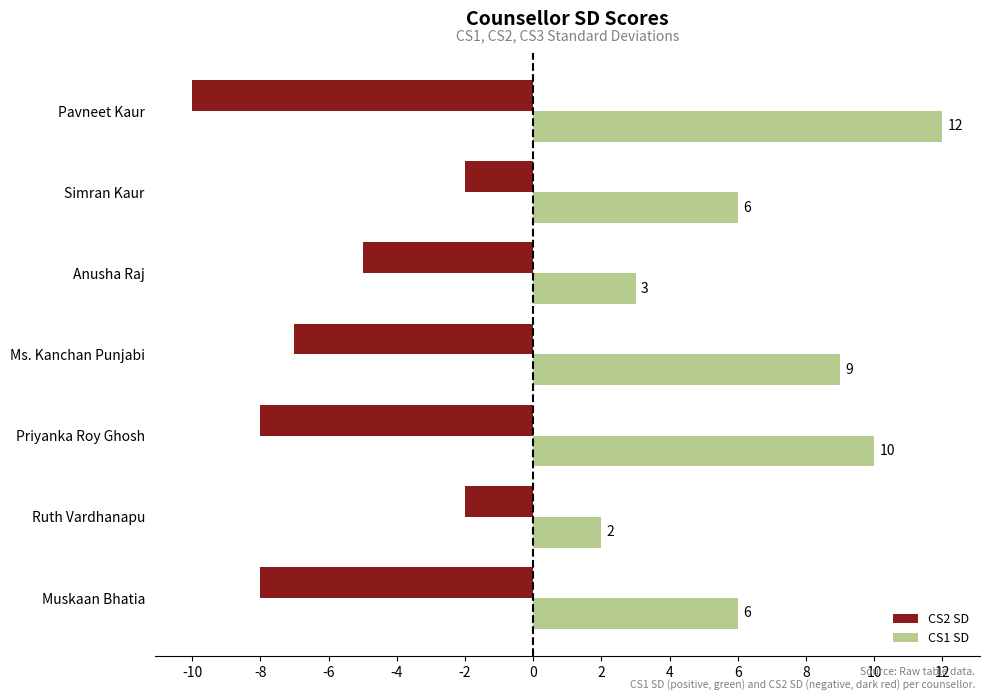

Is the value of CS2 SD at Muskaan Bhatia greater than the value of CS1 SD at Priyanka Roy Ghosh?

No